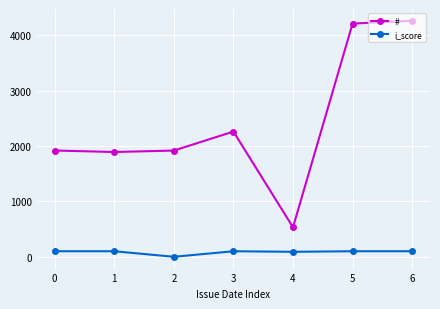

Rank the series by their maximum value, from highest to lowest.

#, i_score